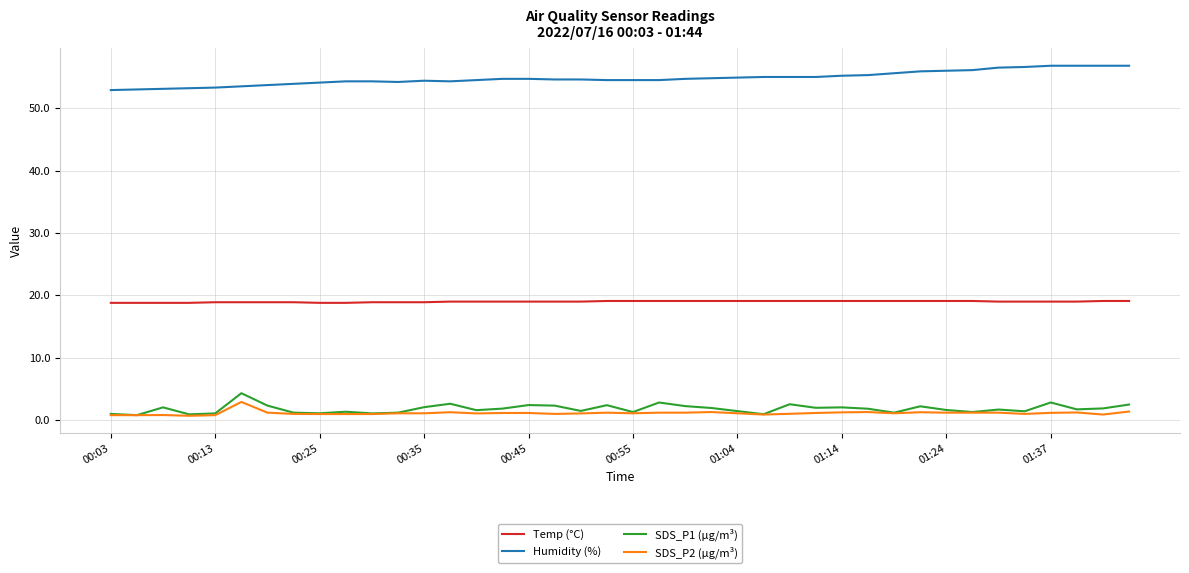

Which series has the largest total across all categories?

Humidity (%)